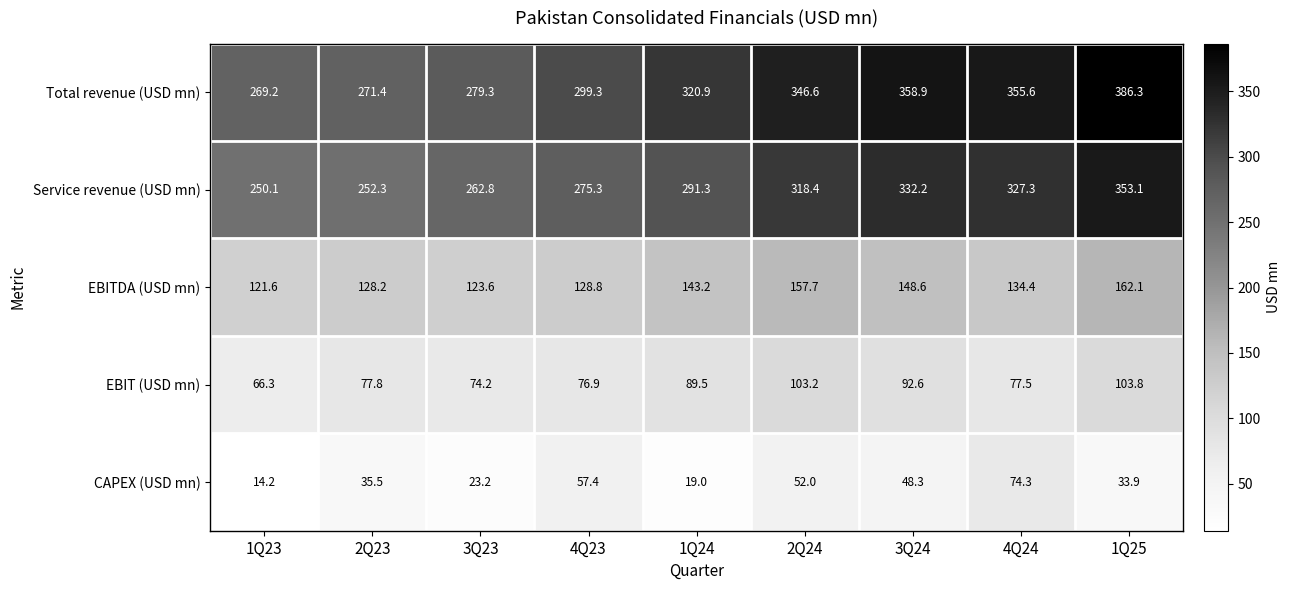

The EBIT (USD mn) series shows 117.3 at 1Q23. True or false?

False